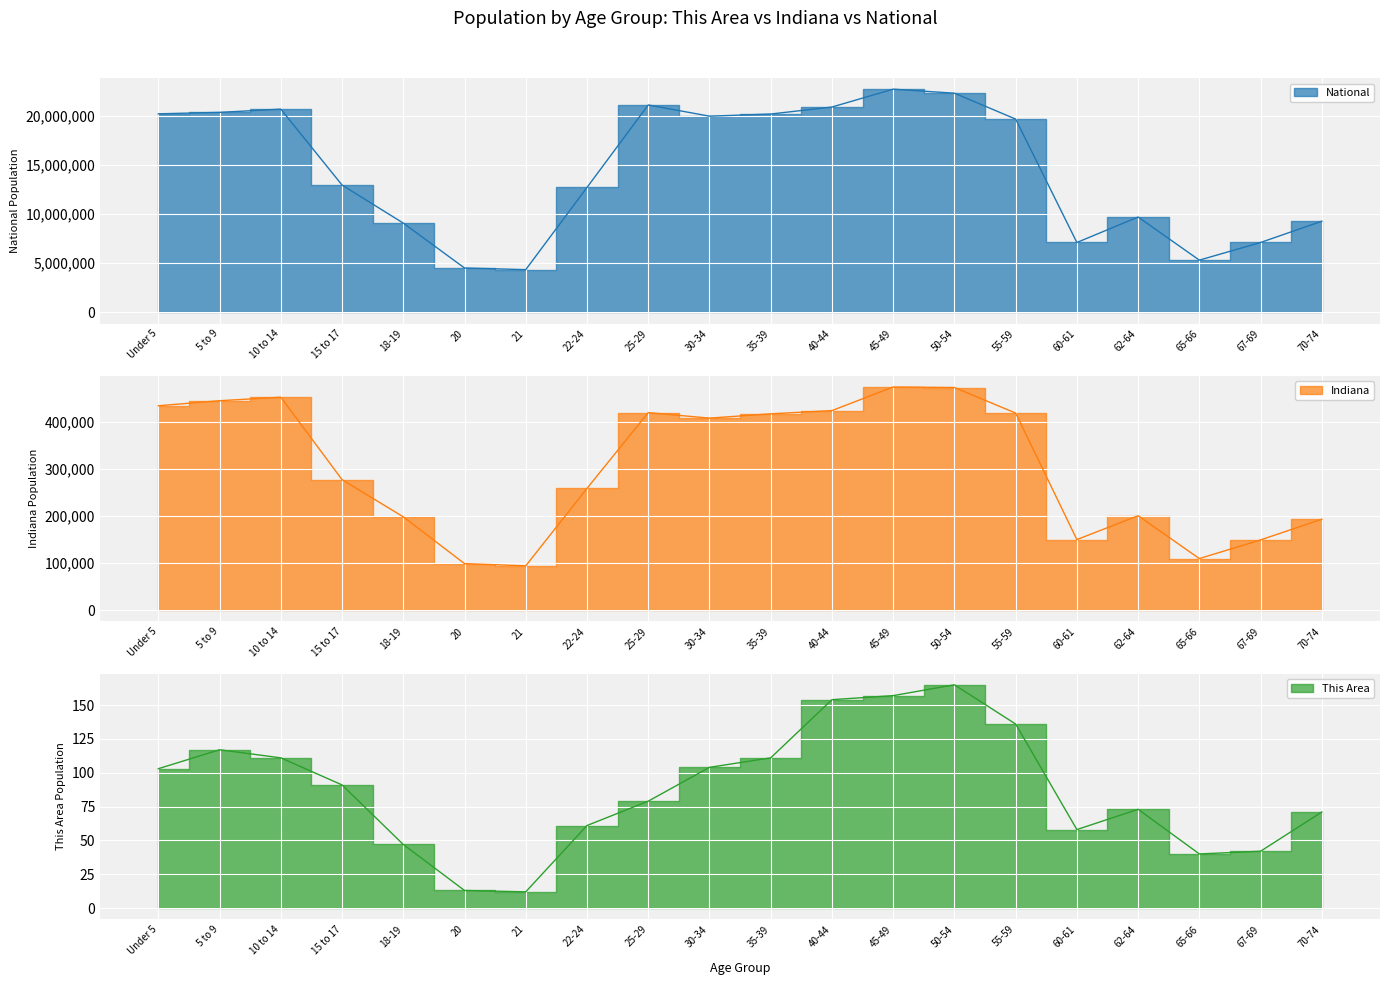

Where is National nearest to the value 13531442?

15 to 17